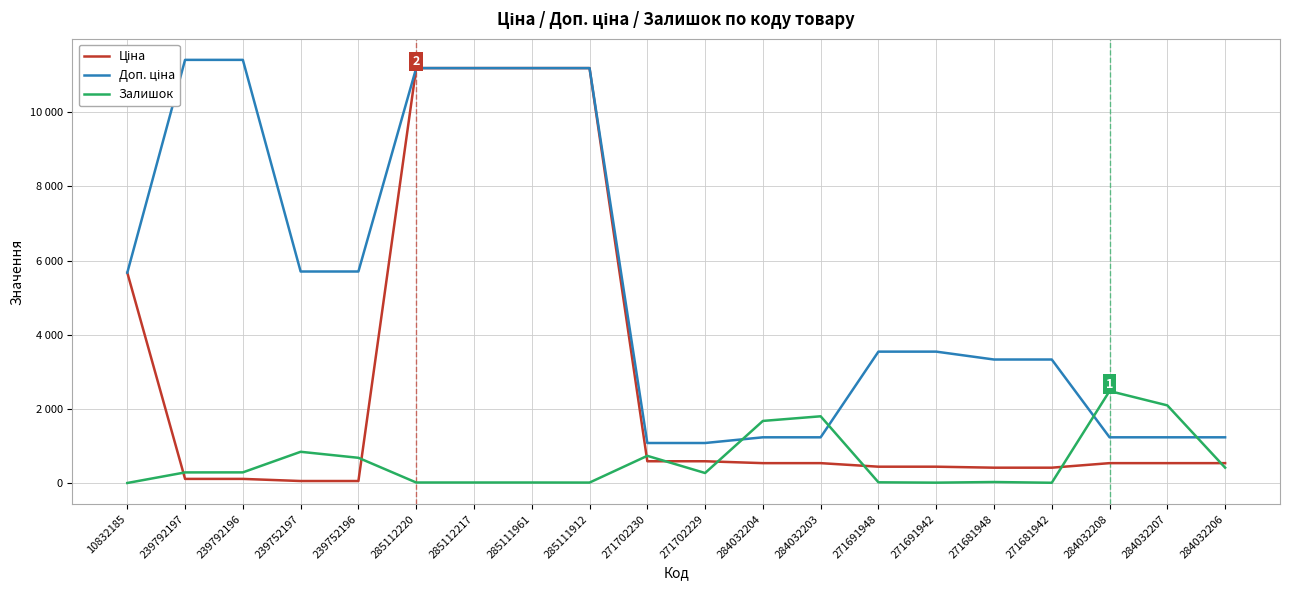

Is it true that Доп. ціна equals 11188.2 at 285111912?

True